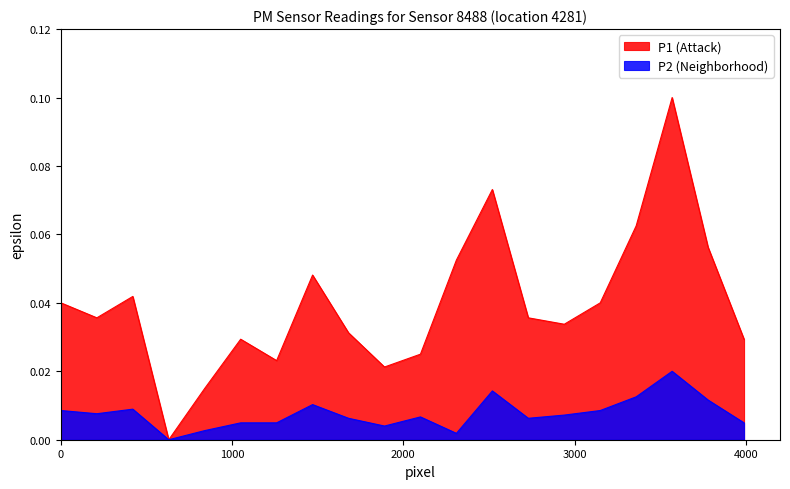

True or false: P1 and P2 intersect in this chart.

False